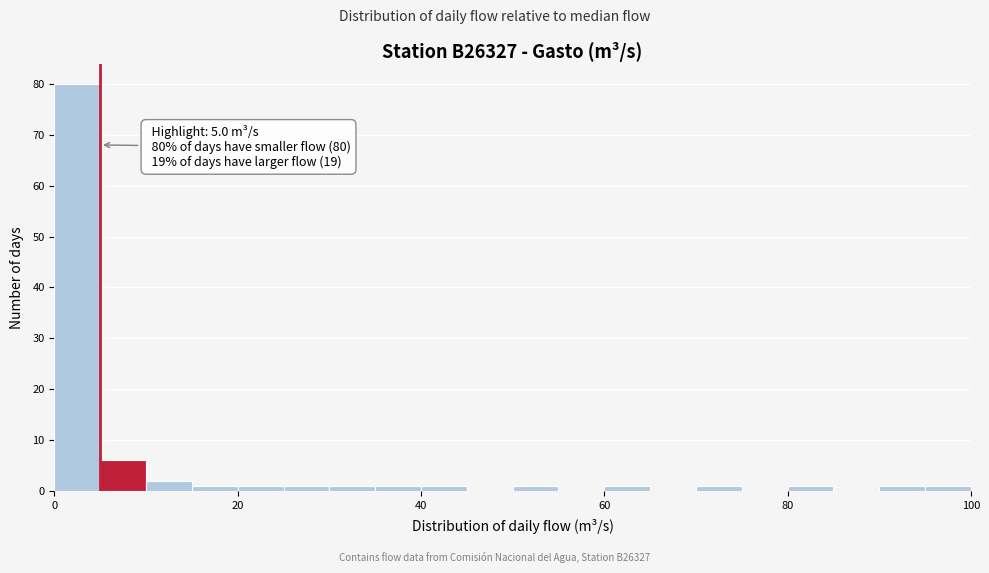

Read against the x-axis, roughly where is the centre of the tallest bar?

2